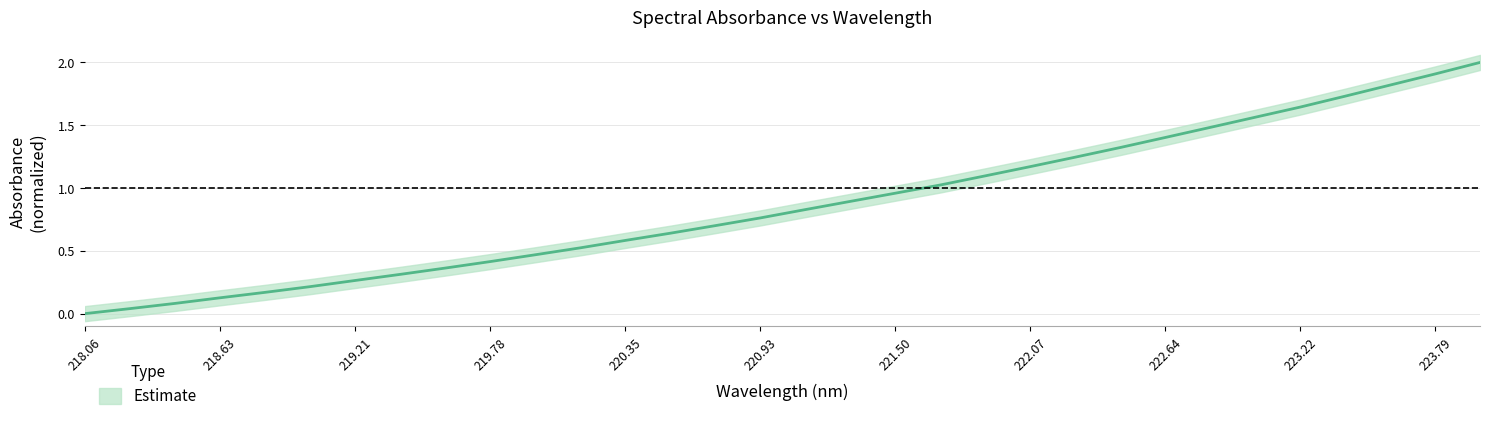

The value at 19 is 0.3. True or false?

False